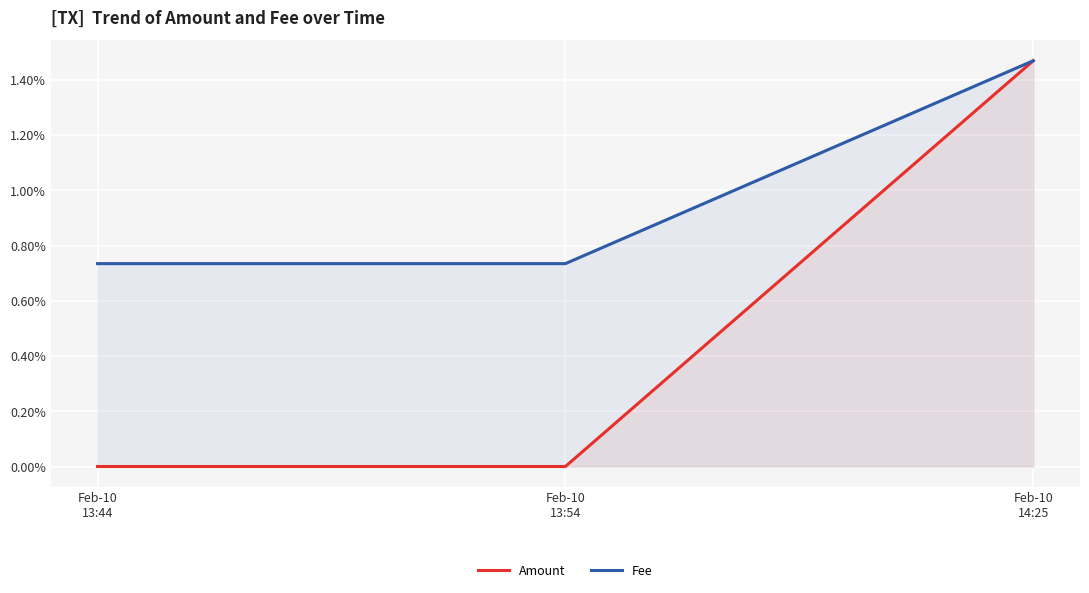

At which label does Fee reach its peak?

Feb-10
14:25